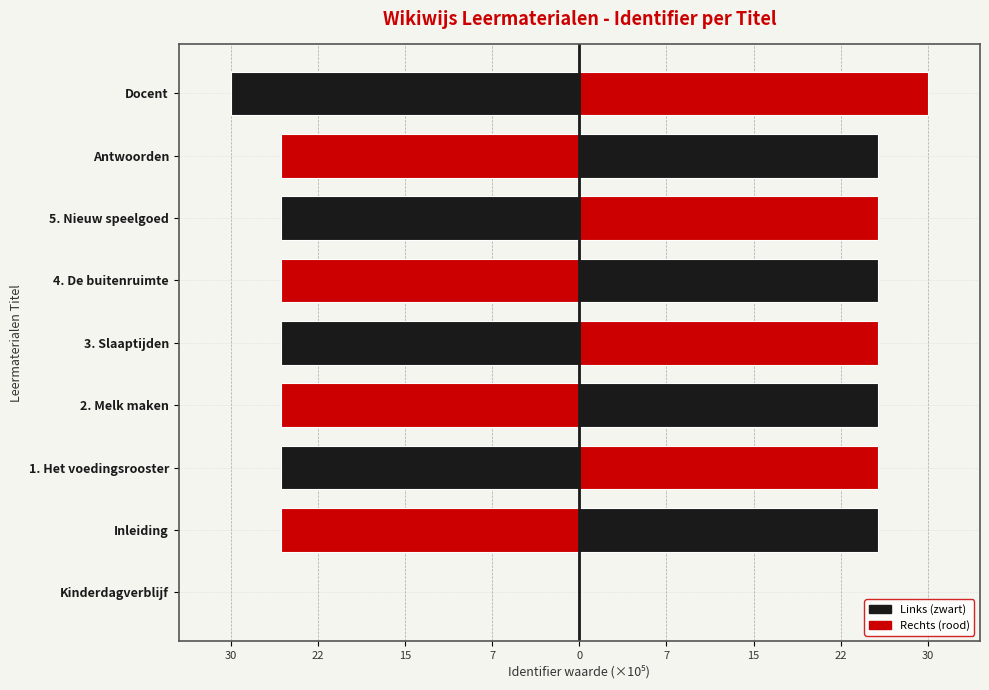

What are all the series names shown in the legend?

Links (zwart), Rechts (rood)